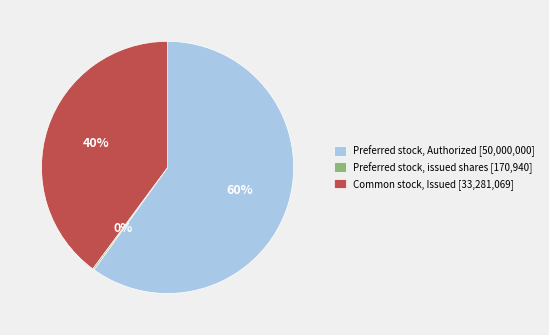

Between Preferred stock, Authorized [50,000,000] and Common stock, Issued [33,281,069], which is larger?

Preferred stock, Authorized [50,000,000]